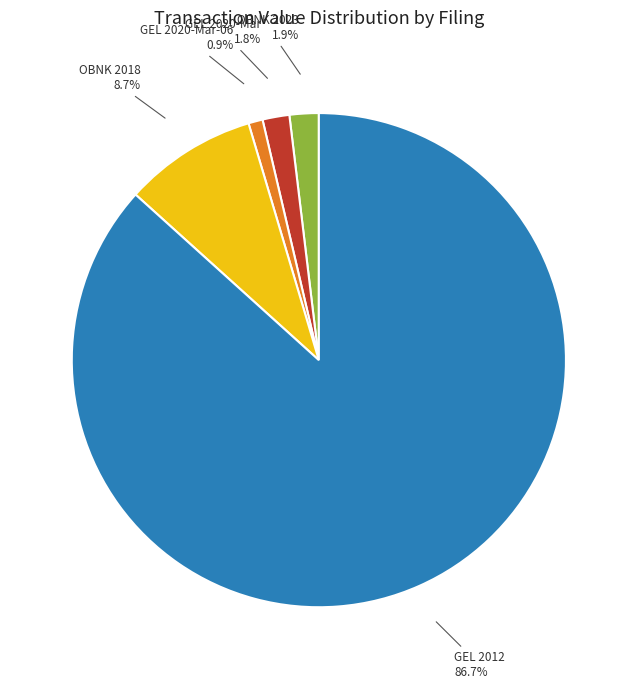

What percentage do GEL 2020-Mar and OBNK 2023 together represent?

3.7%